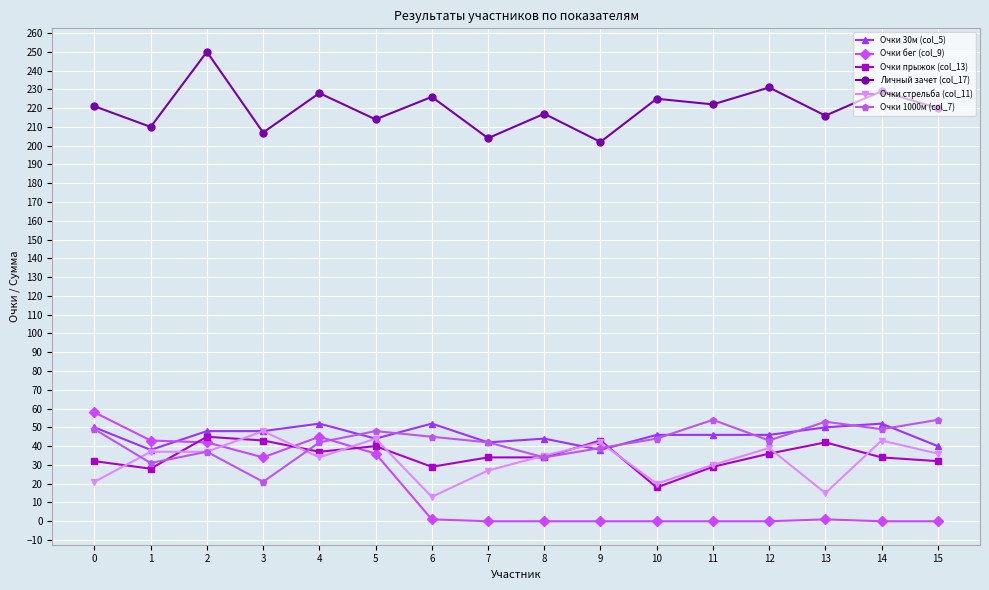

Count the number of data series in this chart.

6